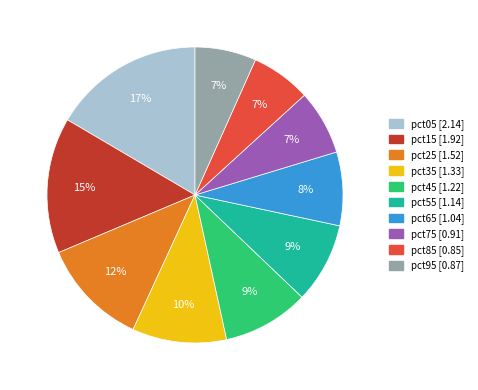

True or false: pct15 accounts for 15% of the total.

True